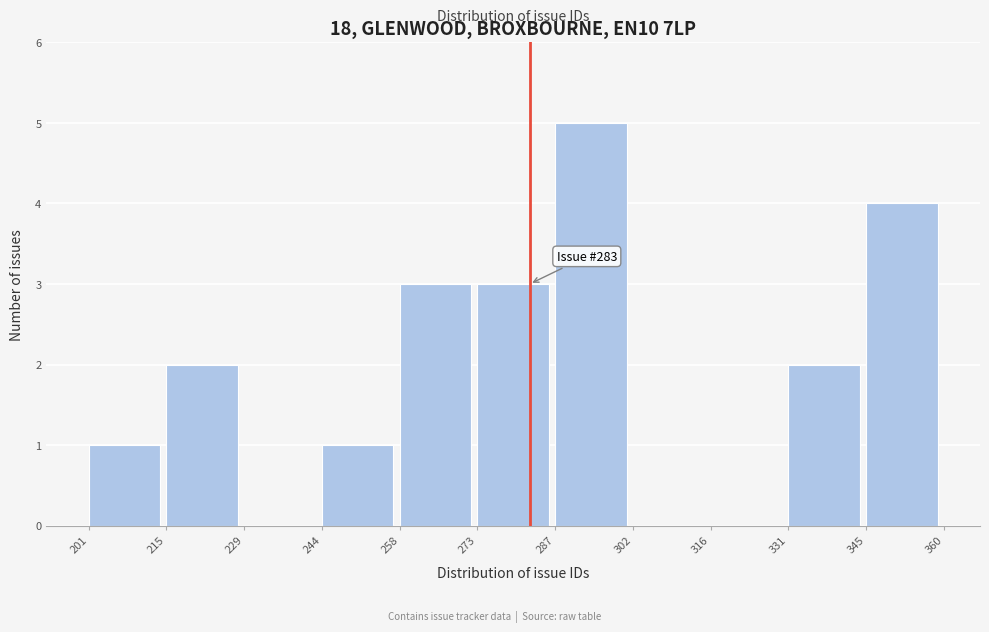

Over which range of the x-axis is the bar tallest?

287 to 302